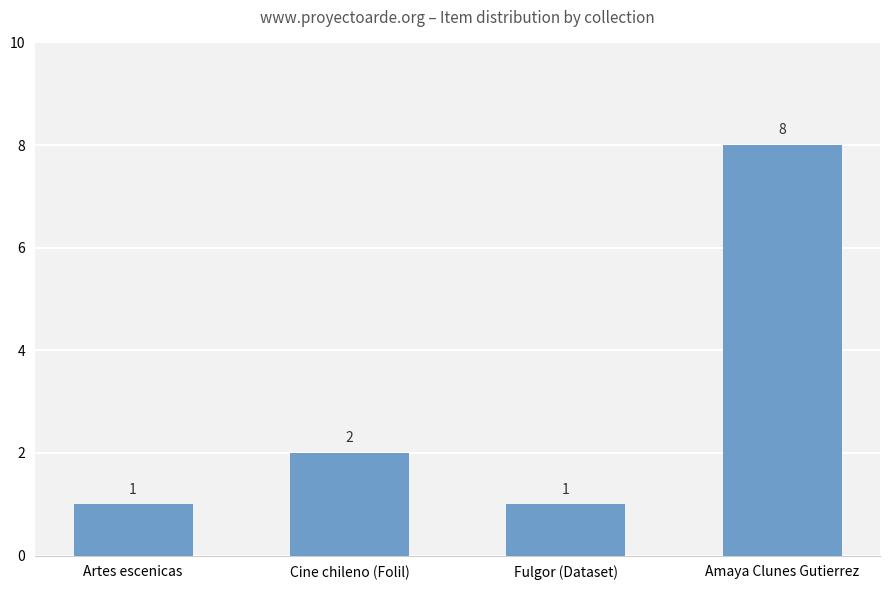

True or false: the data shows 0 at Artes escenicas.

False